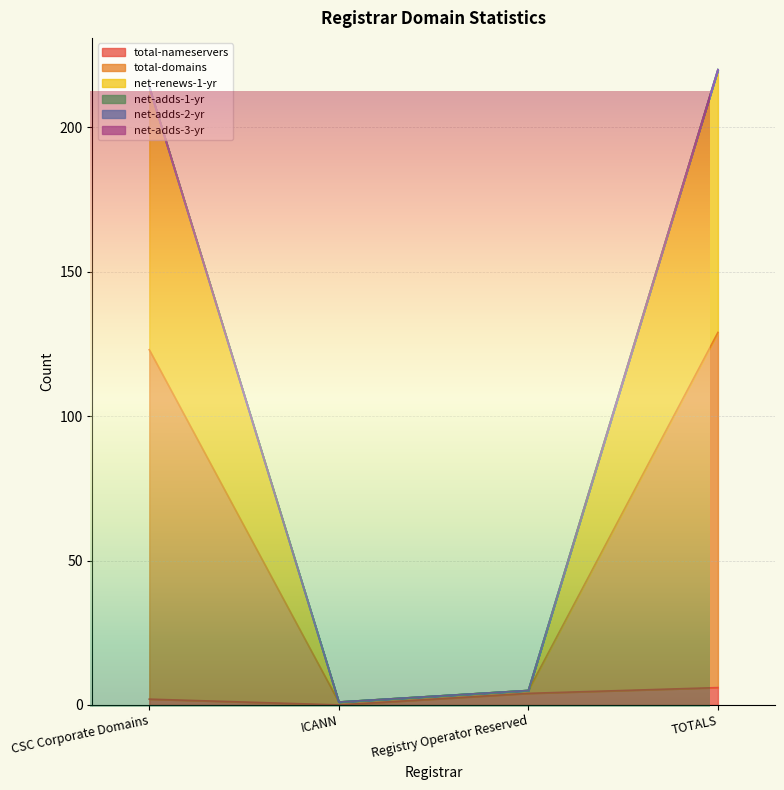

What is the difference between the maximum and minimum values in the net-renews-1-yr series?

219